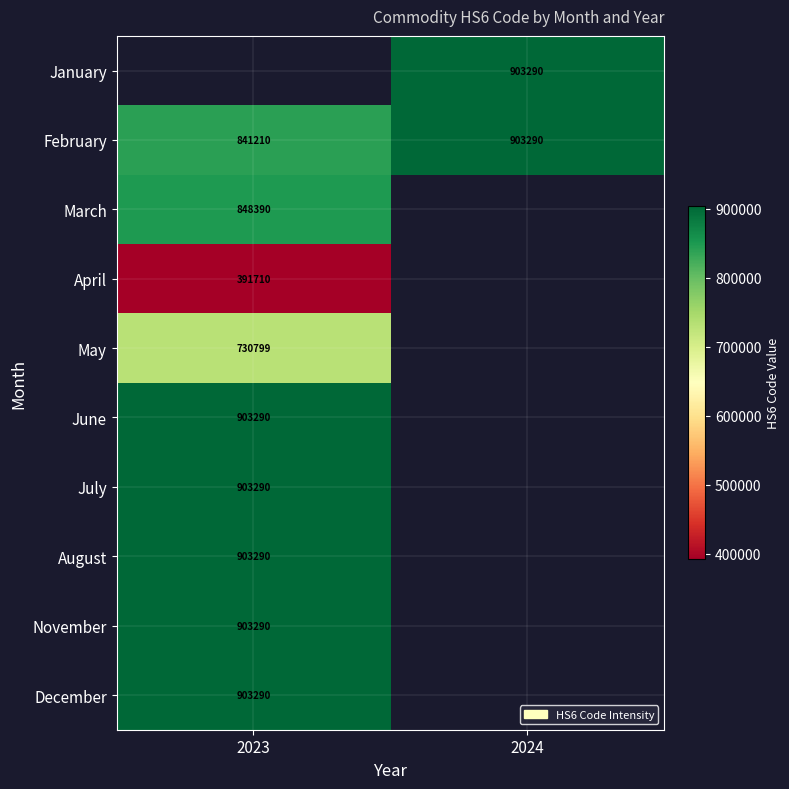

Is it true that February equals 903290 at 2024?

True